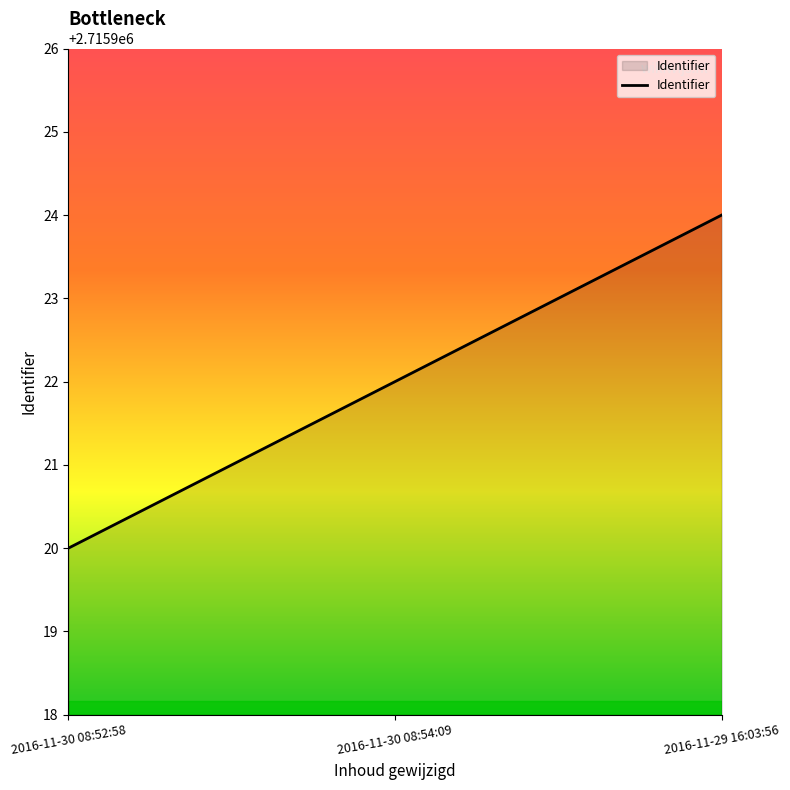

What is the approximate value at 2016-11-29 16:03:56?

2715924